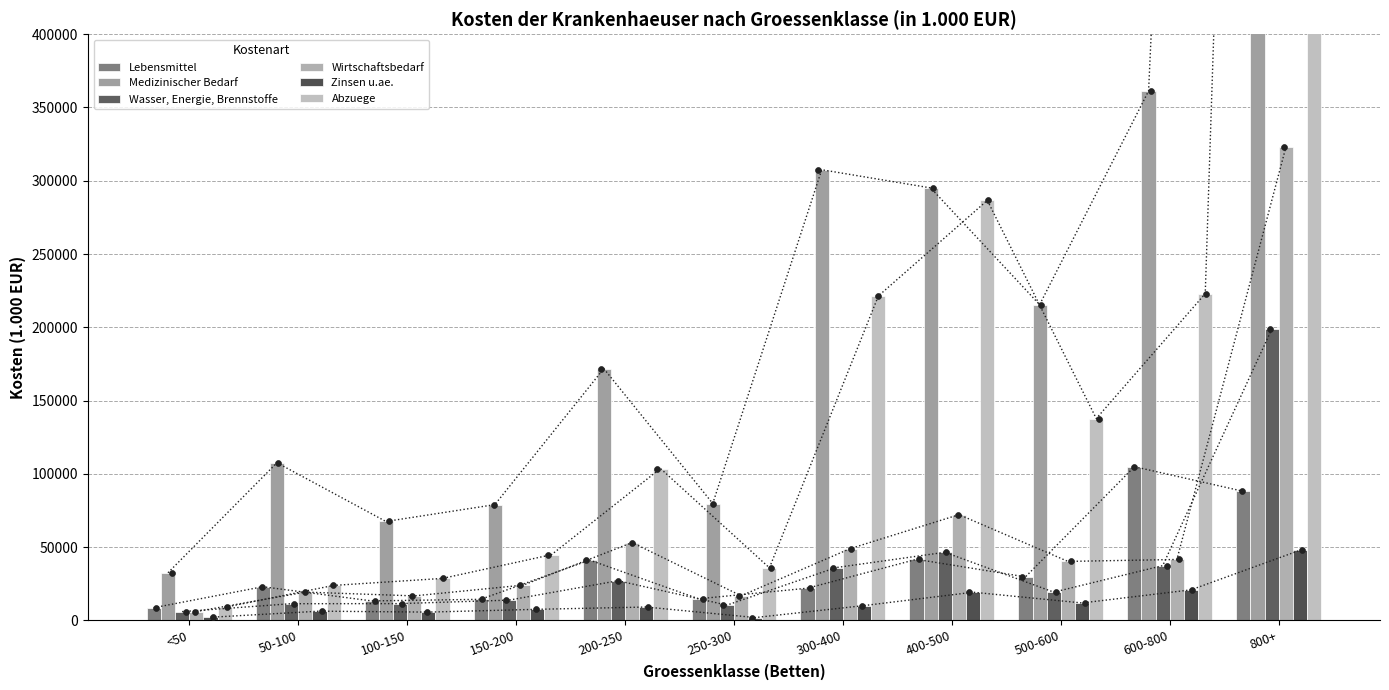

Which series contains the highest Y value?

Abzuege